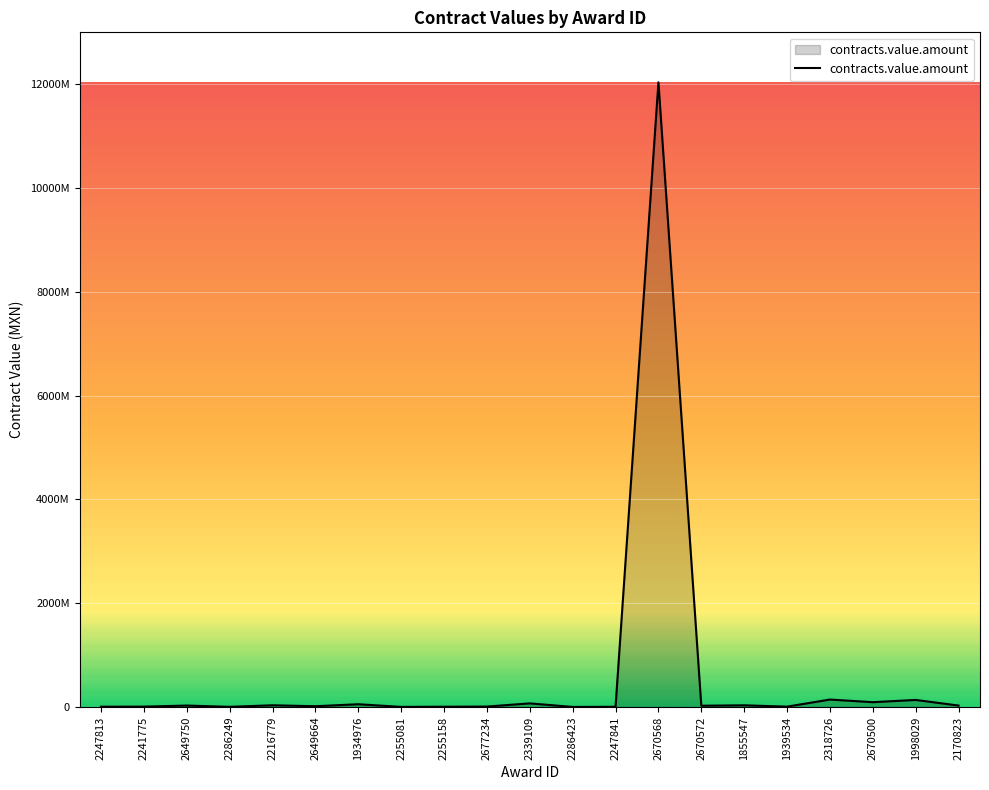

What is the smallest value displayed?

705771.0